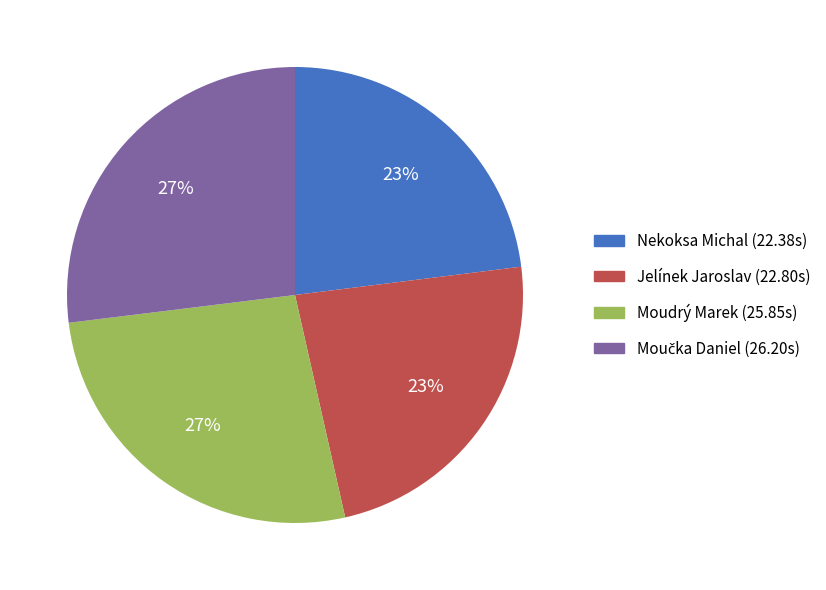

The Nekoksa Michal slice represents 23% of the pie. True or false?

True